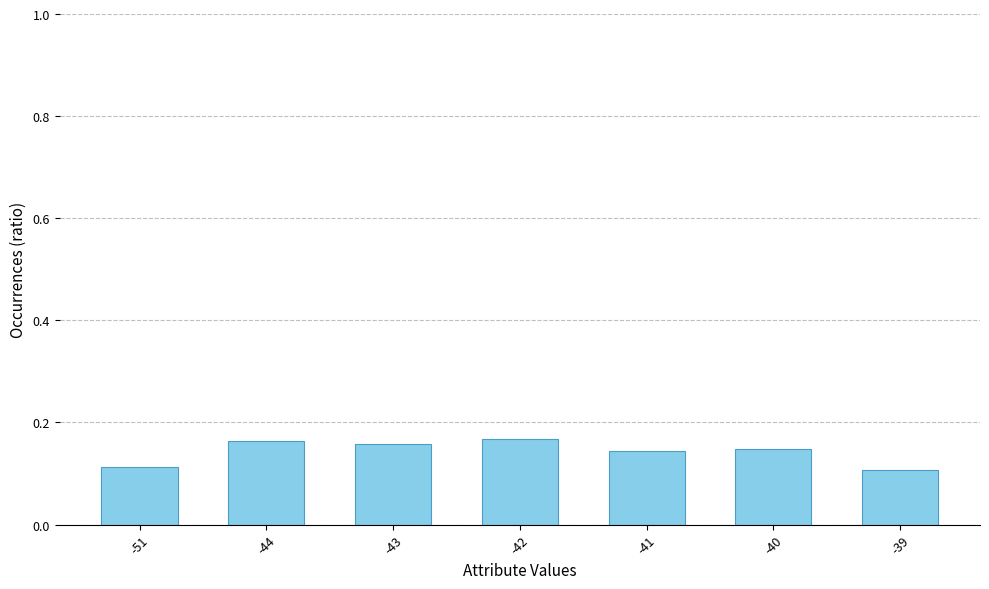

Between -51 and -44, which is larger?

-44